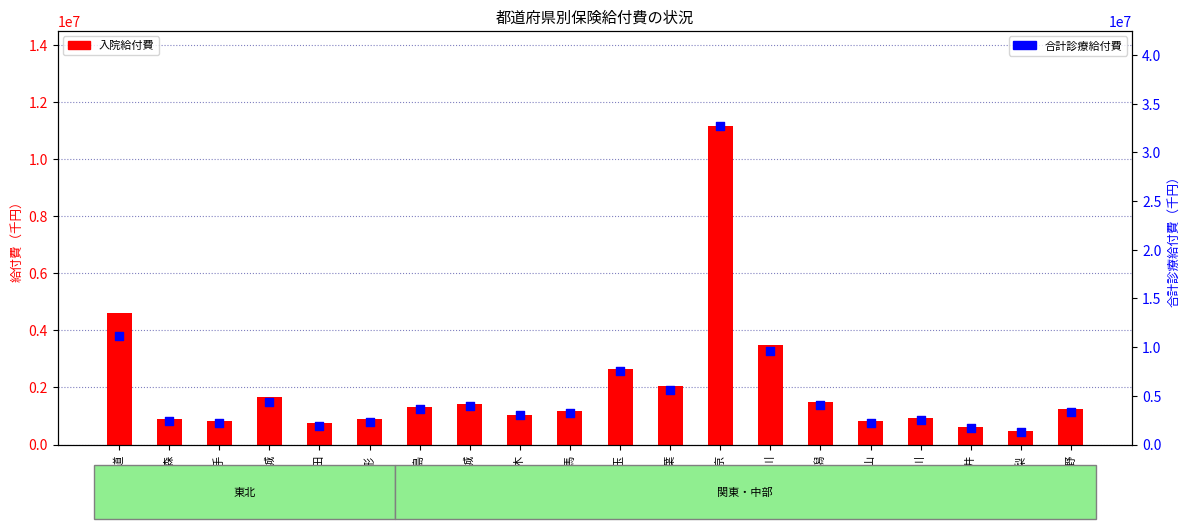

What is the total value across all series at 長野?

4603874.5